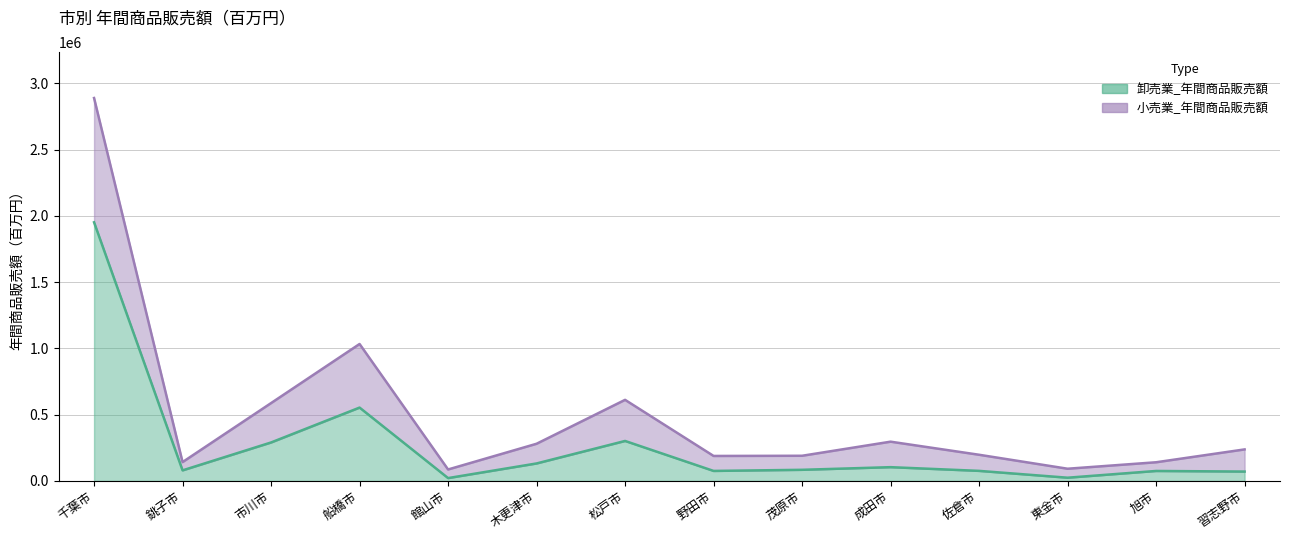

How many categories are shown in the chart?

14